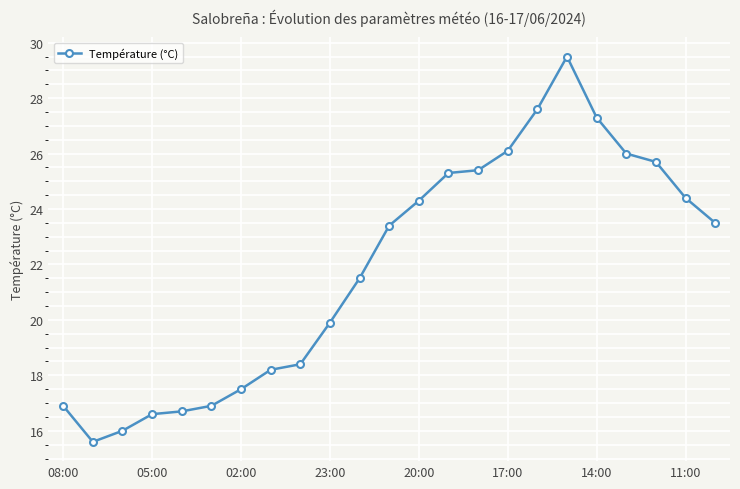

Count the number of data series in this chart.

1